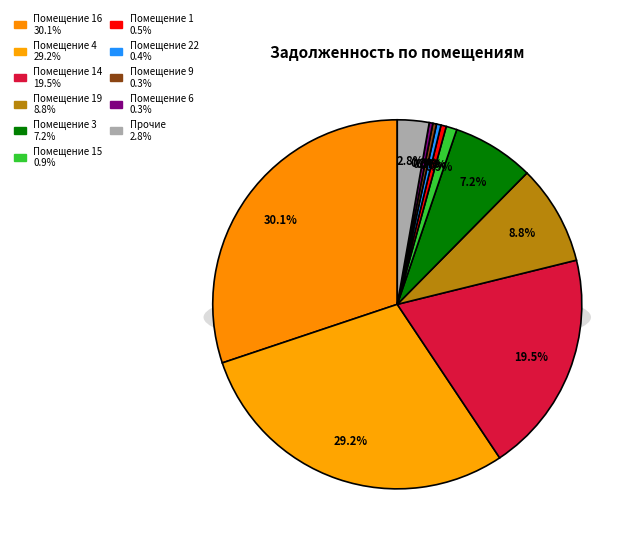

Is 16 the majority of the pie?

No